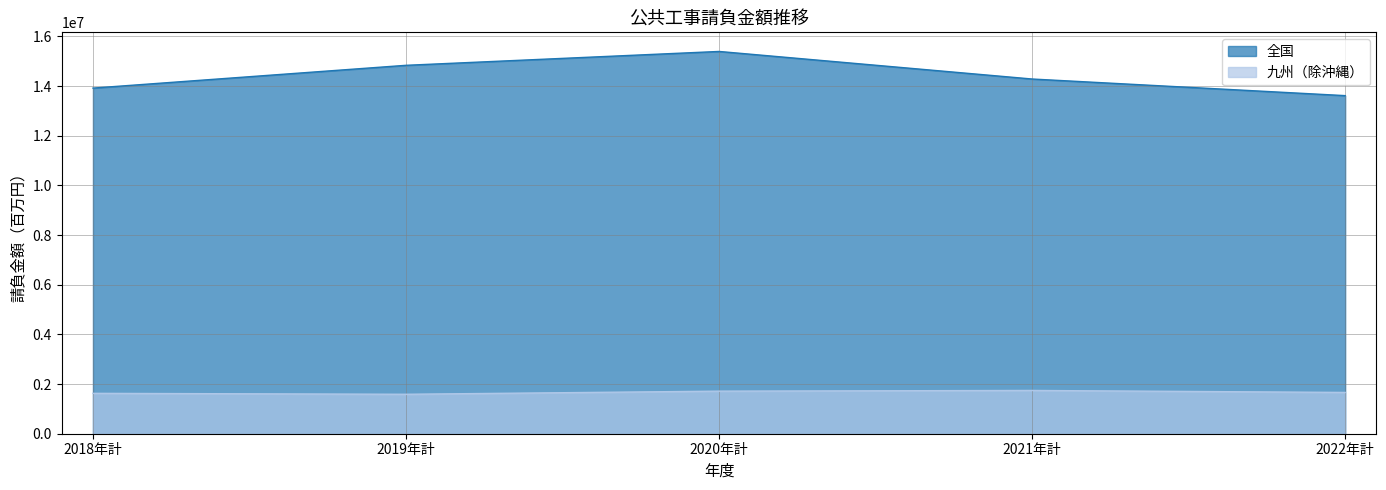

What is the total value across all series at 2022年計?

15280265